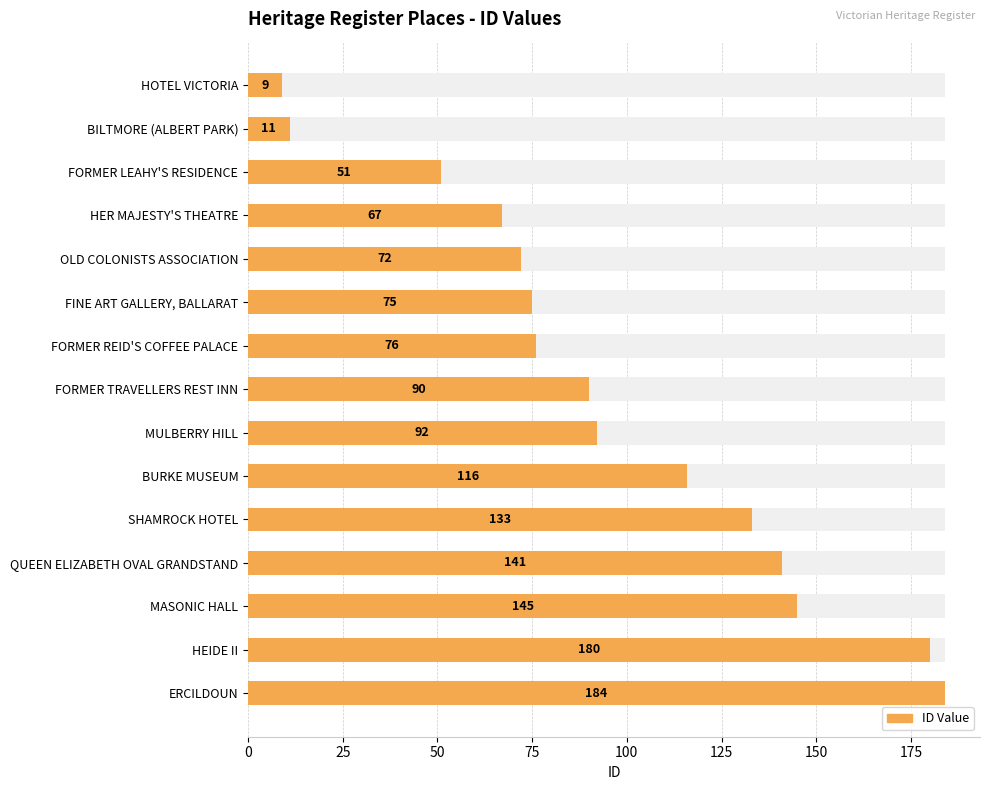

What is the sum of all values?

1442